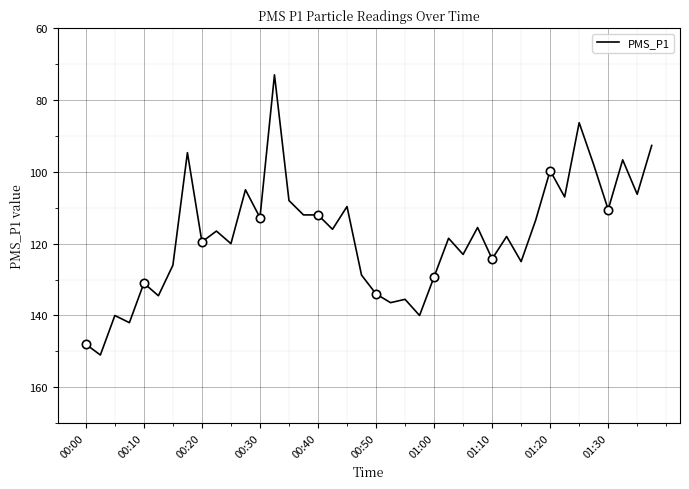

What is the change in value from 18 to 23?

+30.3